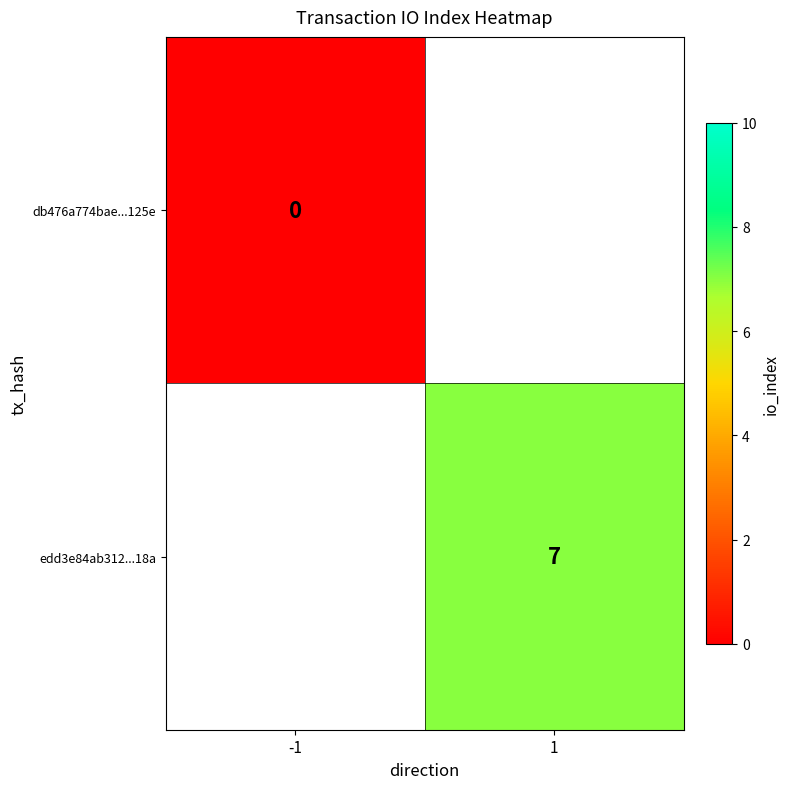

The edd3e84ab312...18a series shows 3 at 1. True or false?

False